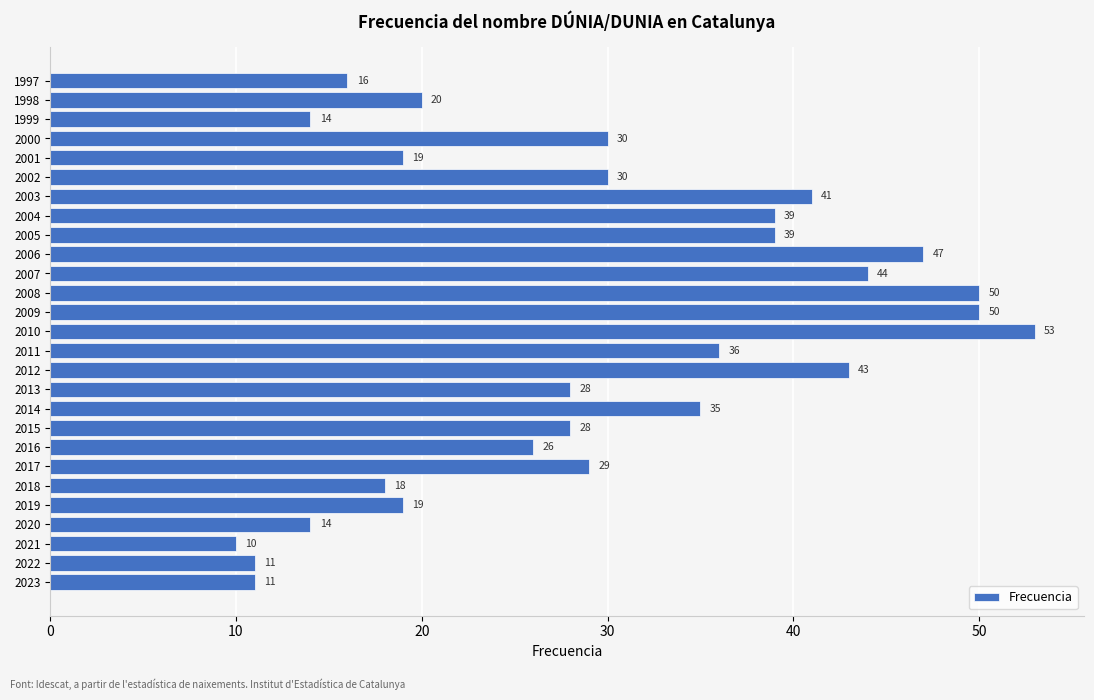

Reading bottom to top, extract all data points from this chart.

11	11	10	14	19	18	29	26	28	35	28	43	36	53	50	50	44	47	39	39	41	30	19	30	14	20	16